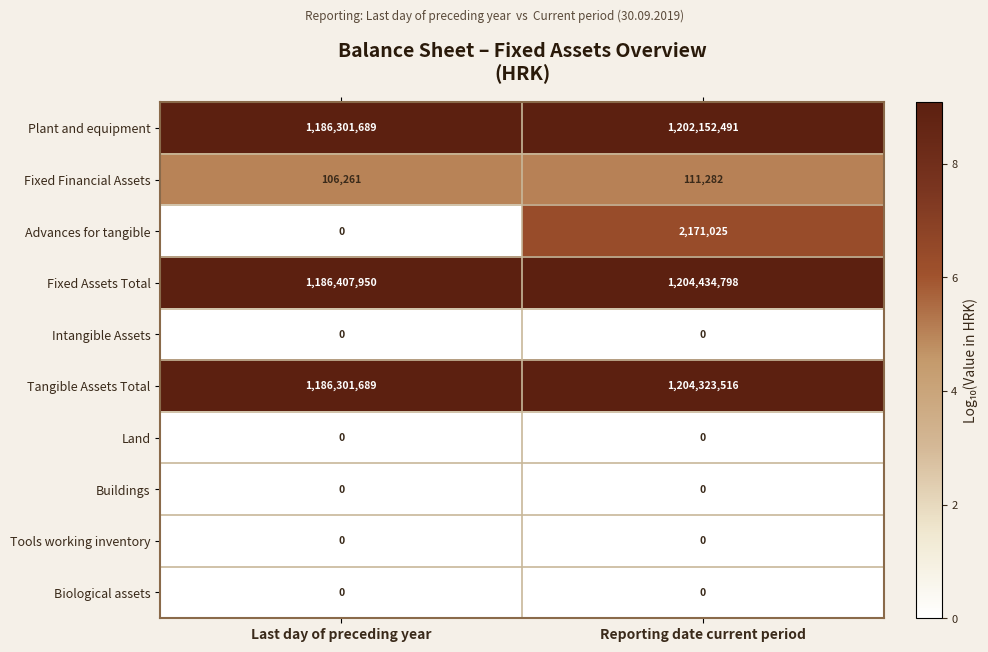

At which category is the sum across all series the highest?

Reporting date current period